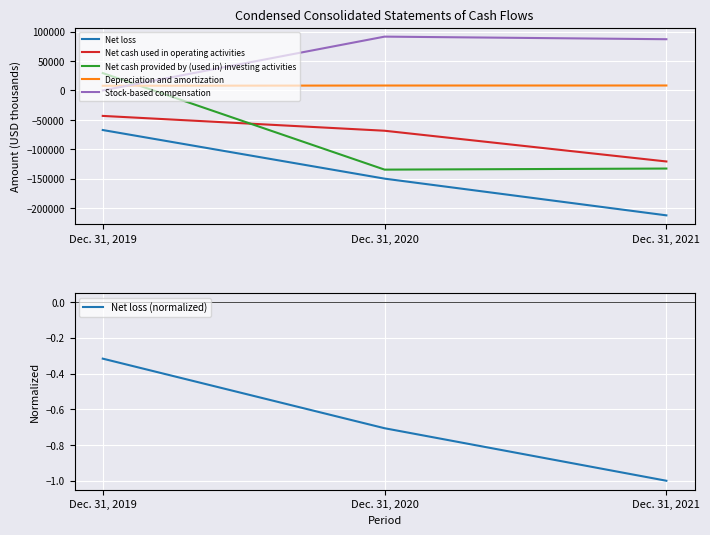

How many lines are shown in the chart?

6